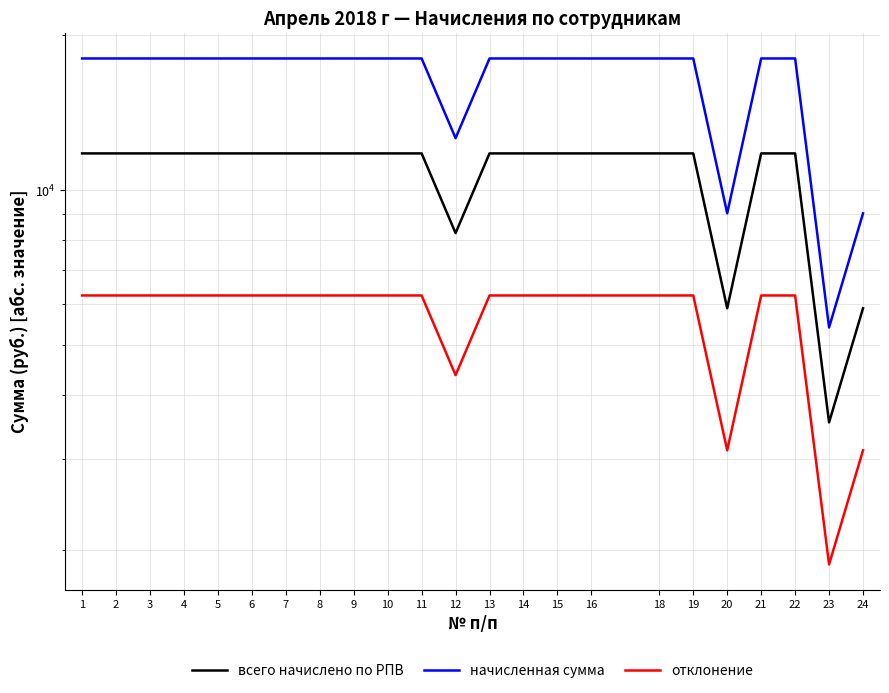

Reading right to left, what are all the values shown in this chart?

всего начислено по РПВ: 5893.8	3536.3	11787.6	11787.6	5893.8	11787.6	11787.6	11787.6	11787.6	11787.6	11787.6	8251.3	11787.6	11787.6	11787.6	11787.6	11787.6	11787.6	11787.6	11787.6	11787.6	11787.6	11787.6
начисленная сумма: 9014.5	5408.7	18029.1	18029.1	9014.5	18029.1	18029.1	18029.1	18029.1	18029.1	18029.1	12620.4	18029.1	18029.1	18029.1	18029.1	18029.1	18029.1	18029.1	18029.1	18029.1	18029.1	18029.1
отклонение: 3120.7	1872.5	6241.5	6241.5	3120.7	6241.5	6241.5	6241.5	6241.5	6241.5	6241.5	4369.1	6241.5	6241.5	6241.5	6241.5	6241.5	6241.5	6241.5	6241.5	6241.5	6241.5	6241.5